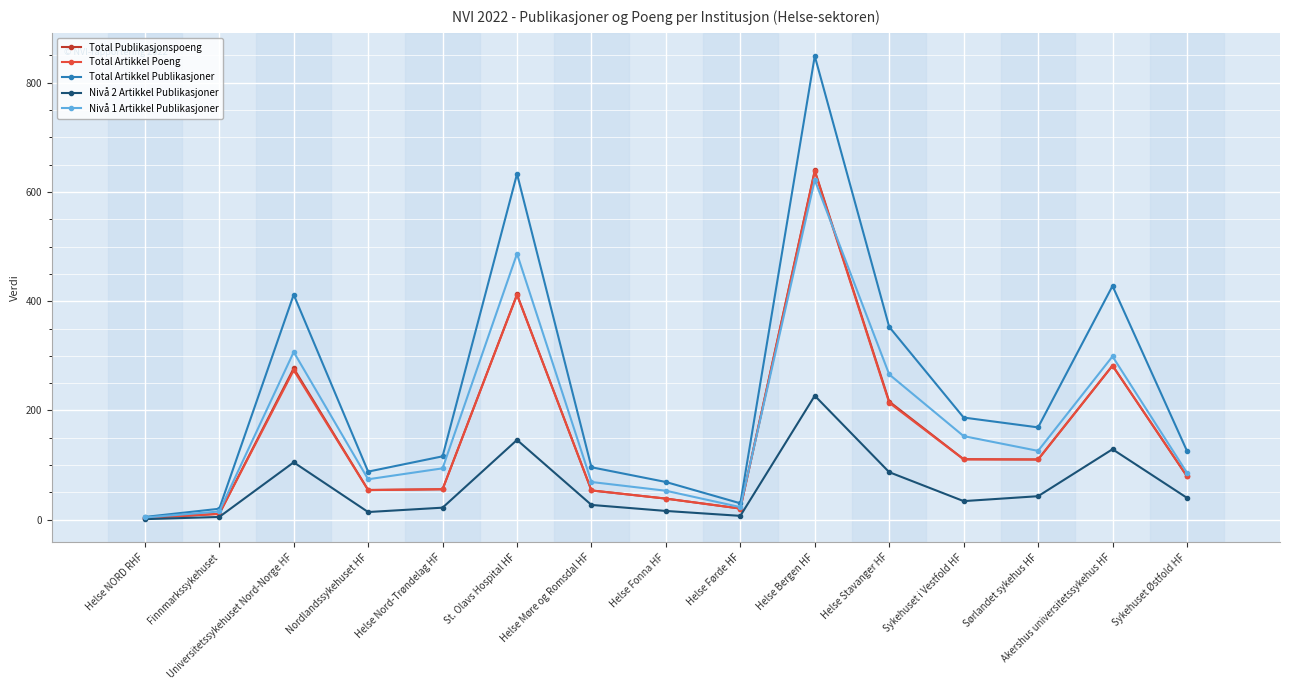

How many lines are shown in the chart?

5